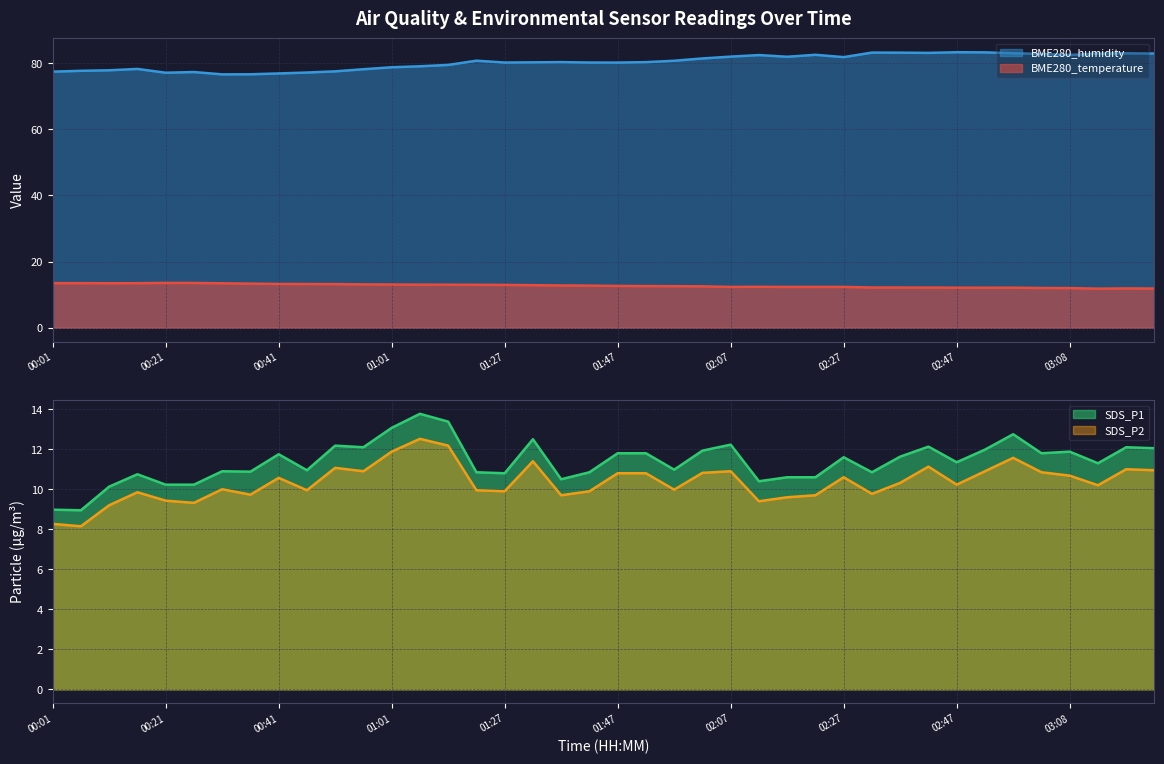

Between 00:26 and 02:42, which series saw the biggest shift?

BME280_humidity